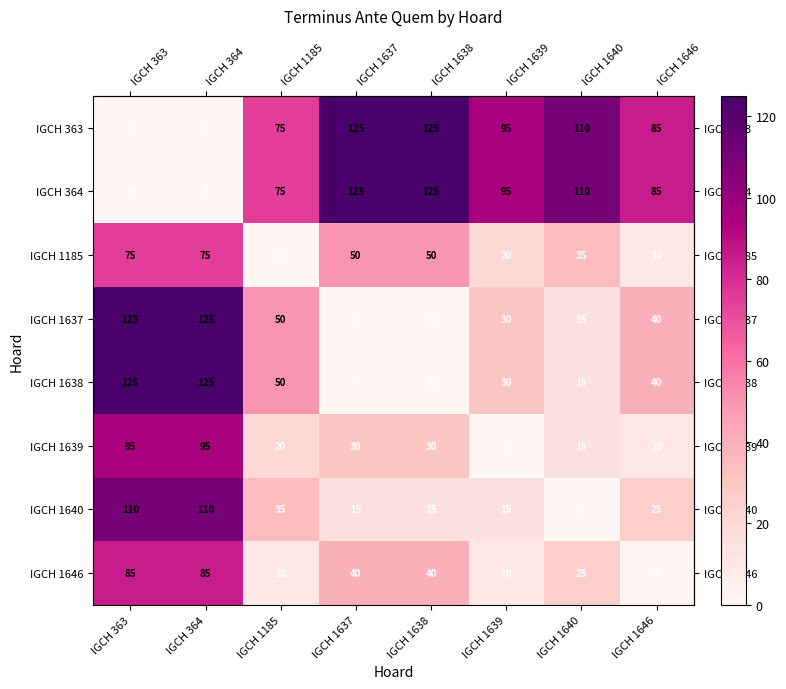

What is the difference between the maximum and minimum values in the IGCH 363 series?

125